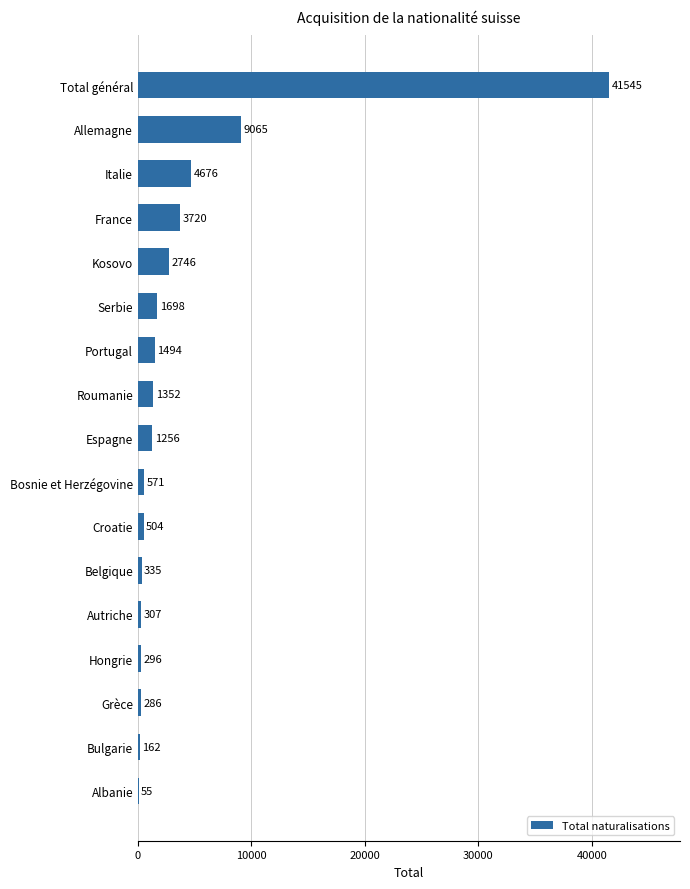

Reading top to bottom, what are all the values shown in this chart?

Total général=41545	Allemagne=9065	Italie=4676	France=3720	Kosovo=2746	Serbie=1698	Portugal=1494	Roumanie=1352	Espagne=1256	Bosnie et Herzégovine=571	Croatie=504	Belgique=335	Autriche=307	Hongrie=296	Grèce=286	Bulgarie=162	Albanie=55